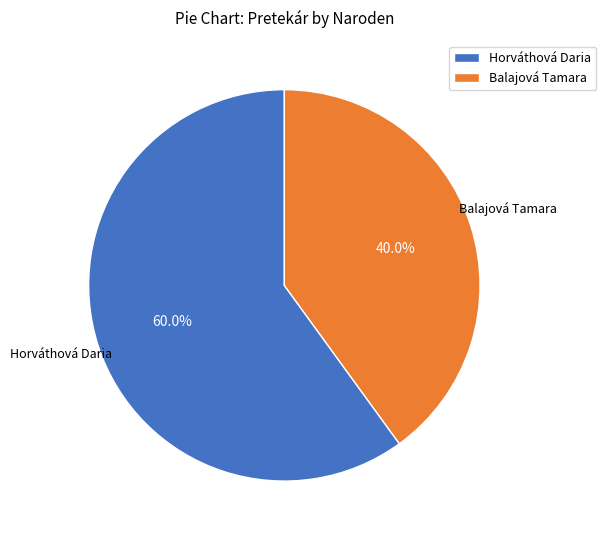

What percentage is the Horváthová Daria slice, to the nearest percent?

60%